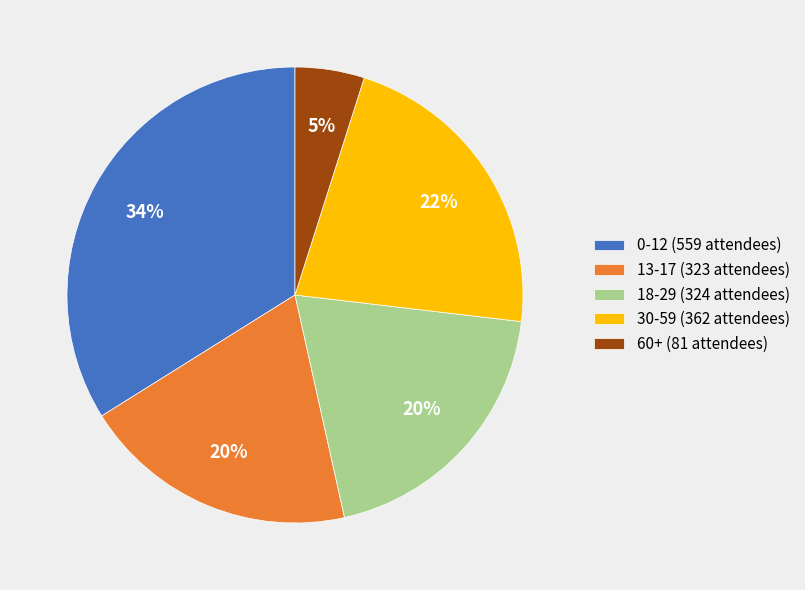

True or false: 13-17 (323 attendees) accounts for 5% of the total.

False